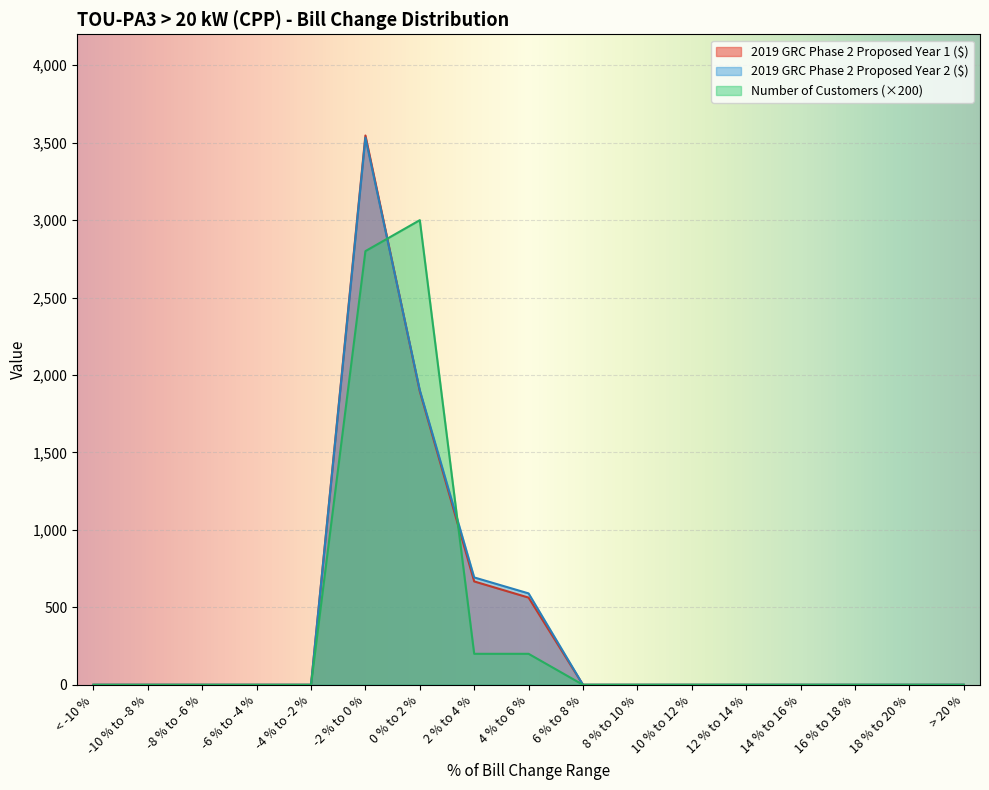

True or false: 2019 GRC Phase 2 Proposed Year 1 ($) has a value of -2418.5 at 14 % to 16 %.

False